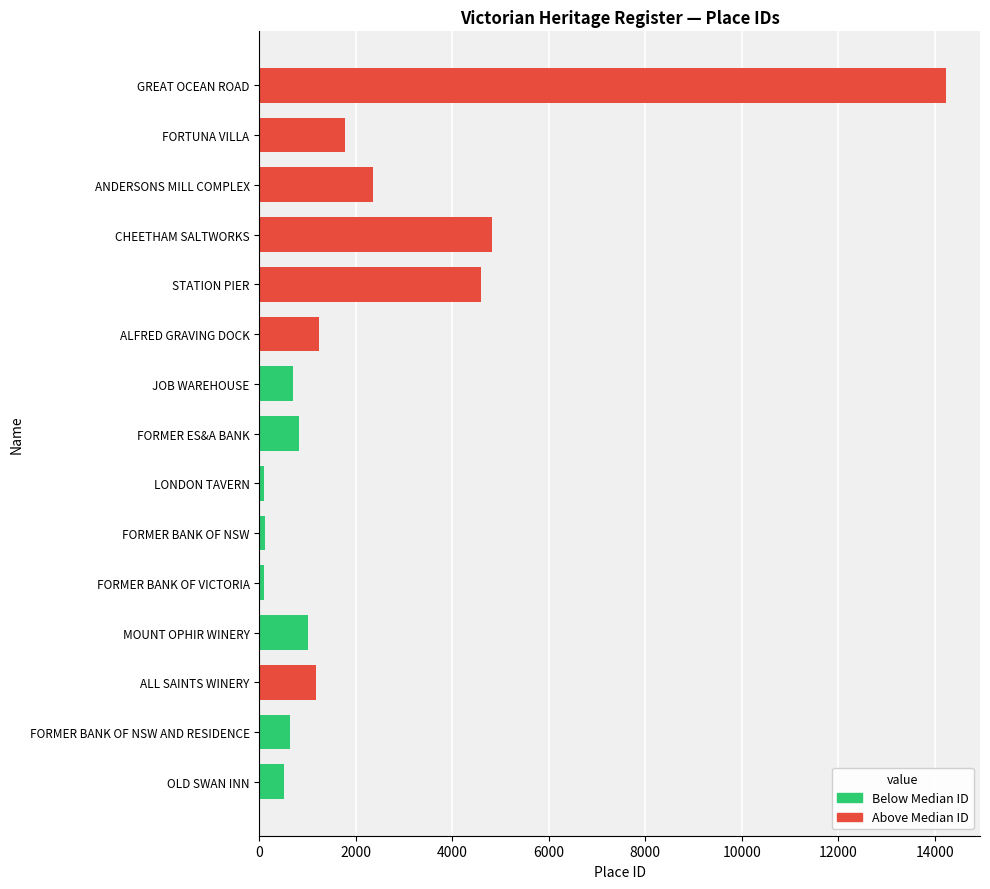

The value at ALFRED GRAVING DOCK is 1231. True or false?

True